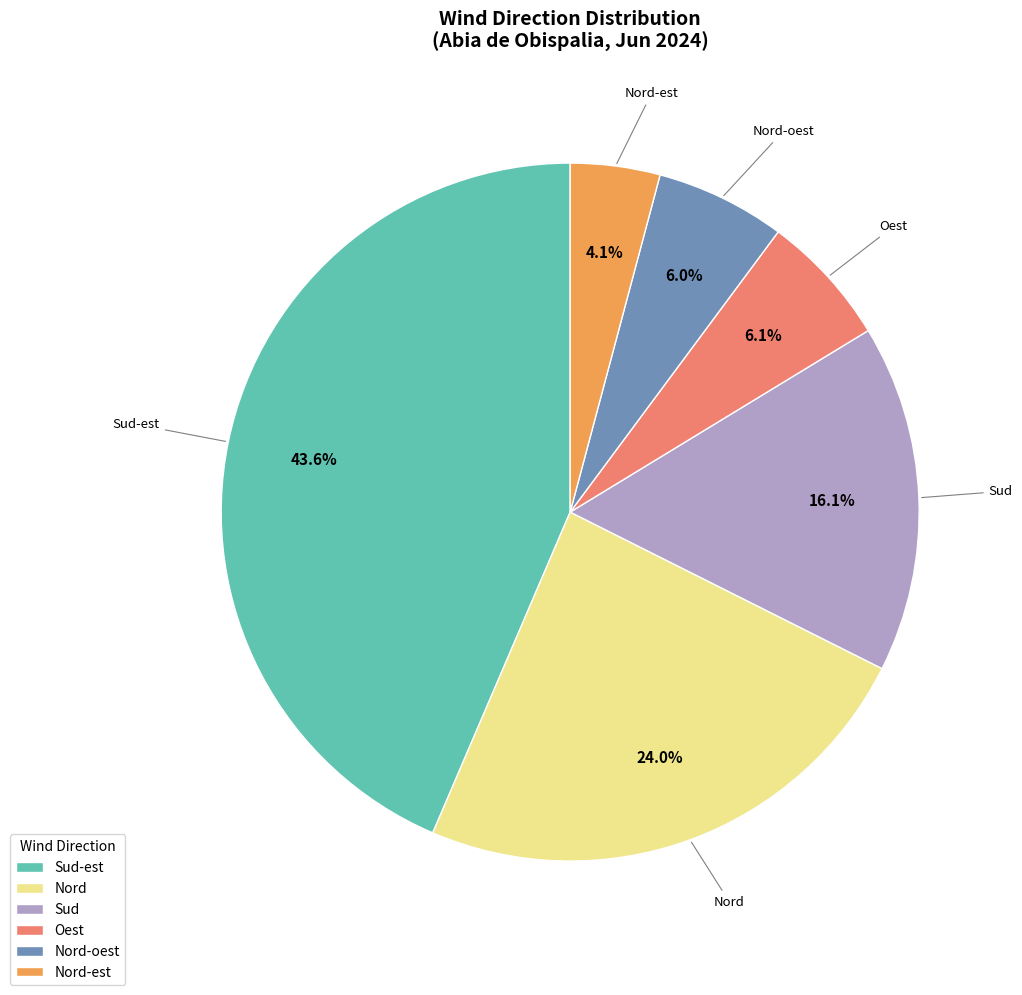

Which category has the biggest portion of the pie?

Sud-est